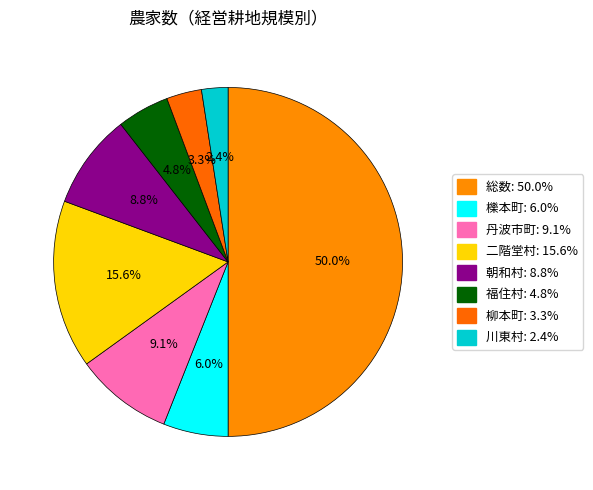

What is the ratio of the value at 総数 to the value at 朝和村?

5.7